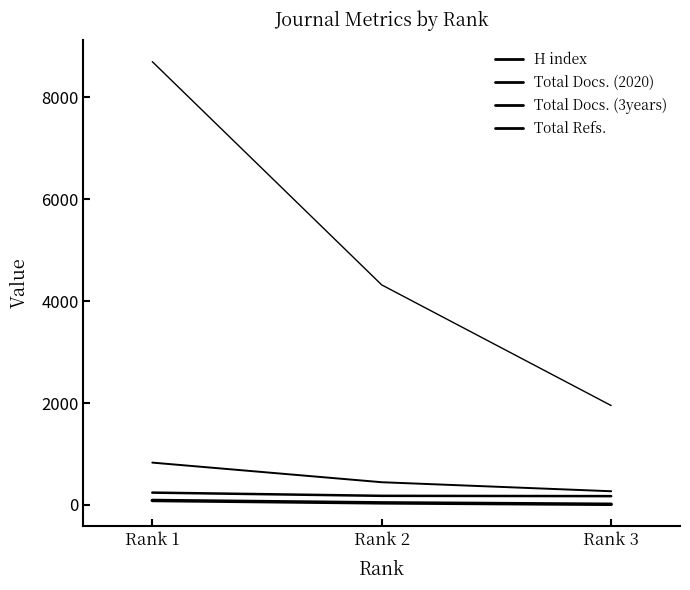

What is the sum of all H index values?

145